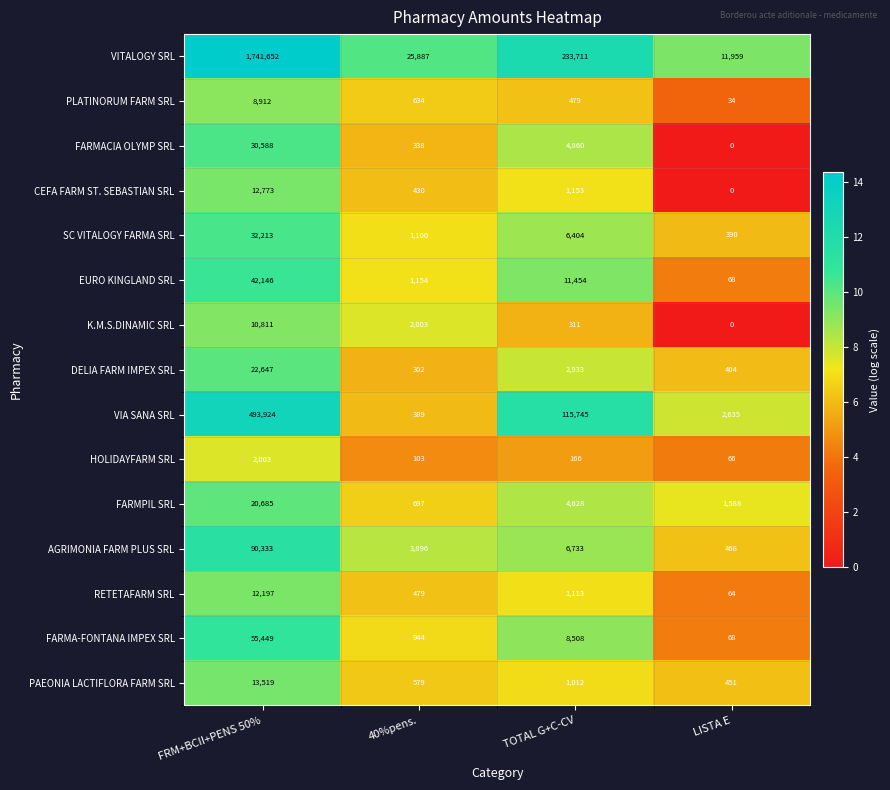

Count the number of categories in the chart.

4